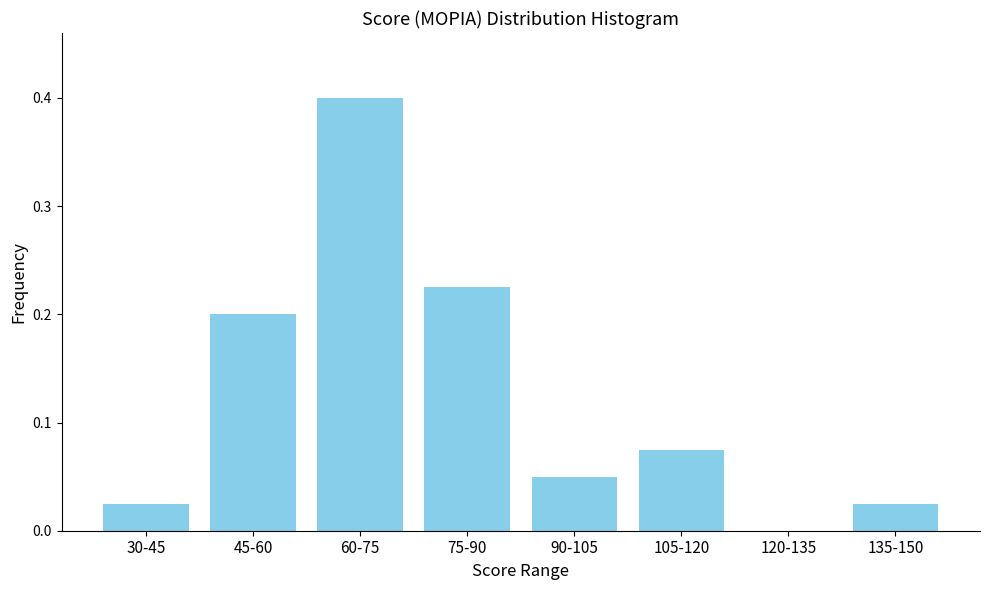

Between 30-45 and 120-135, which is larger?

30-45